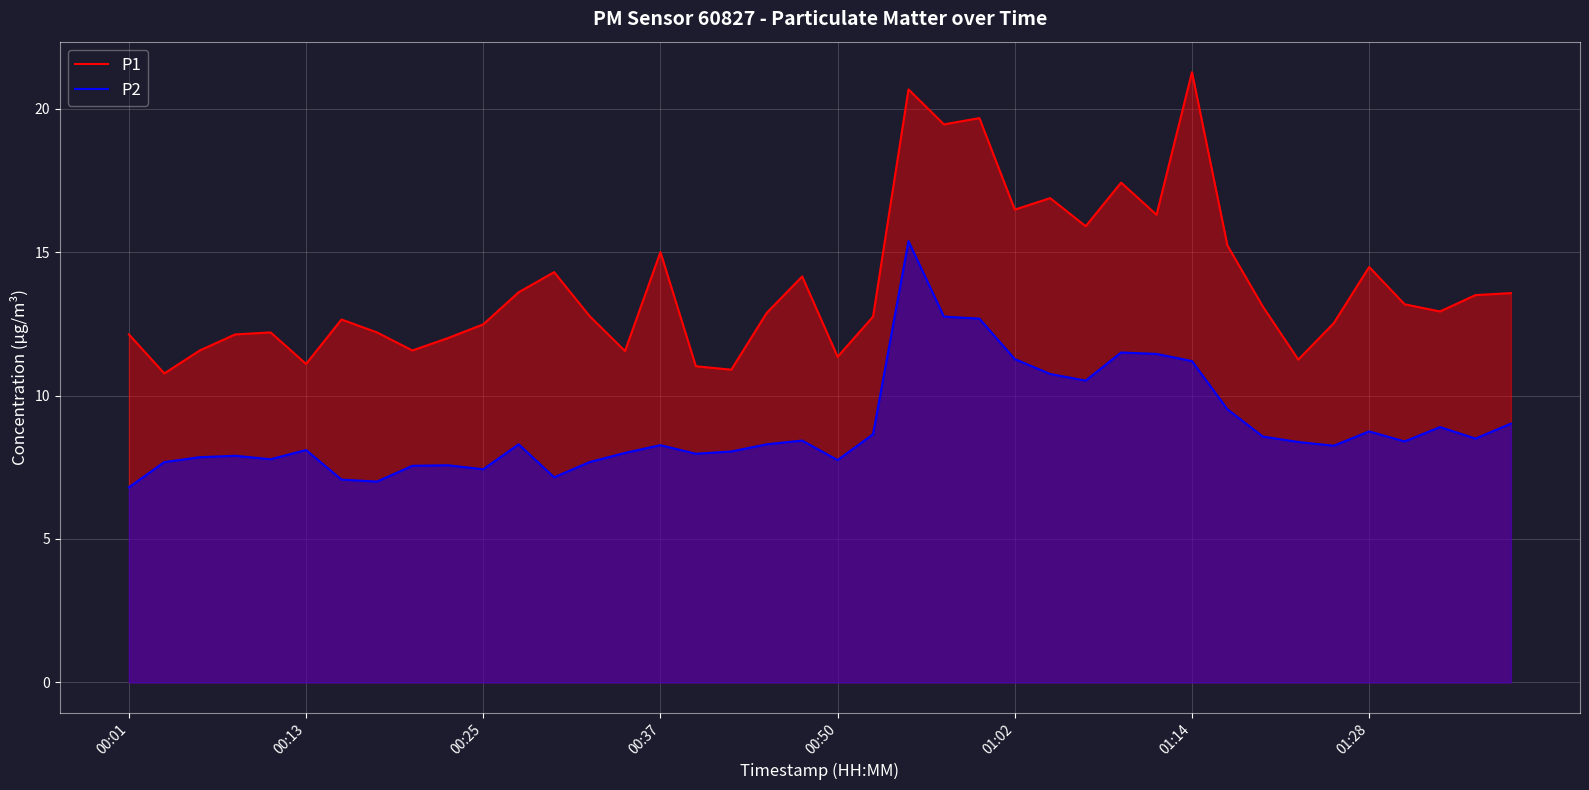

True or false: P1 has a value of 12.5 at 34.

True